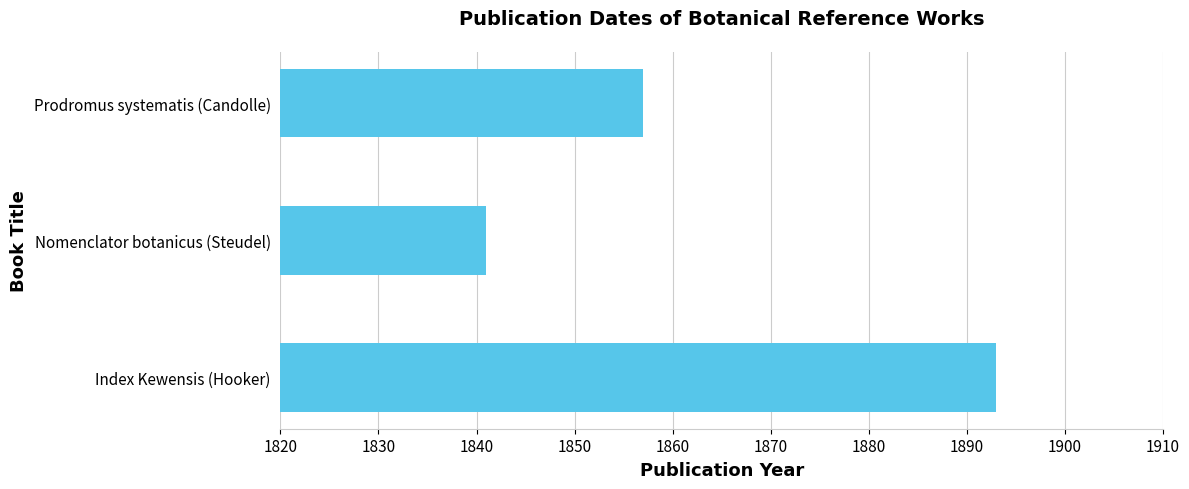

What is the maximum value shown in the chart?

1893